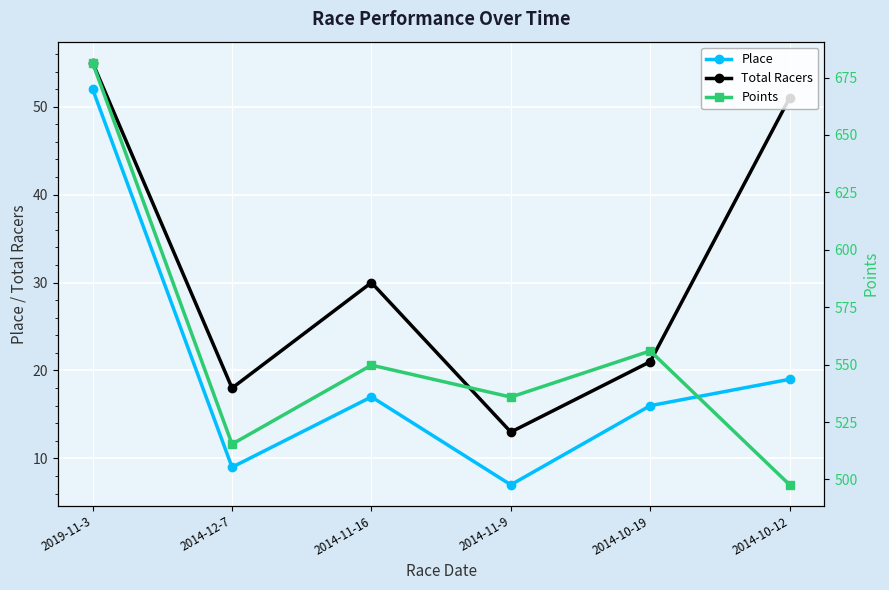

What is the value of the Points point at the 3rd from the left?

549.8